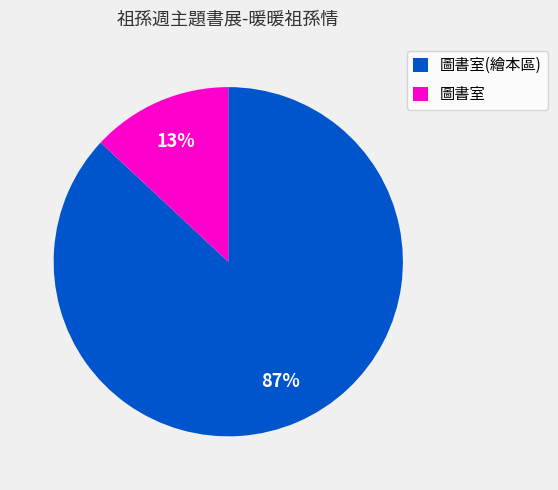

How many slices are in this pie chart?

2